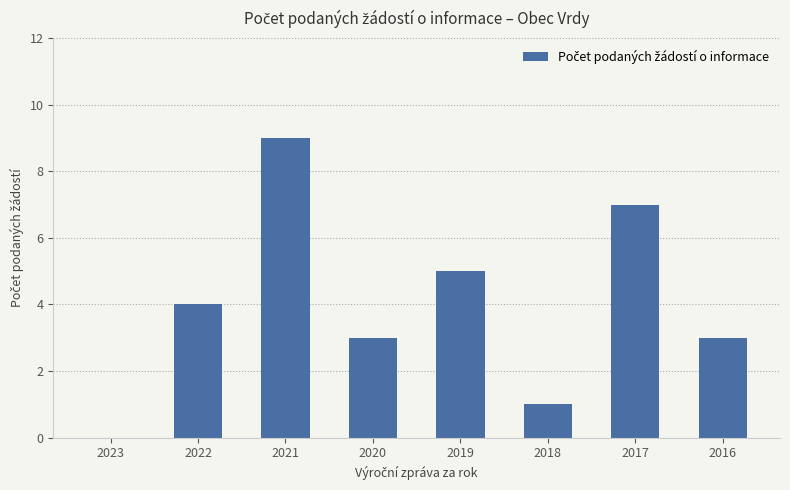

True or false: the data shows 7 at 2017.

True